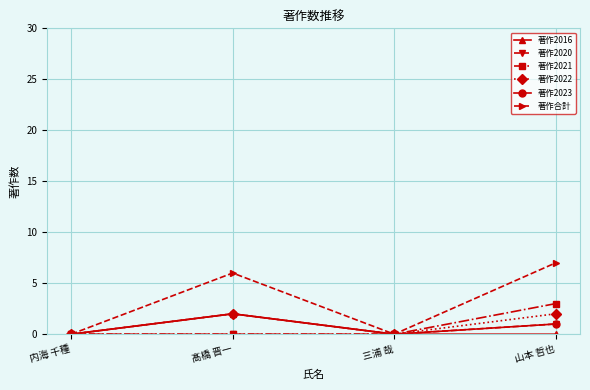

What is the label of the 1st point from the left?

内海 千種